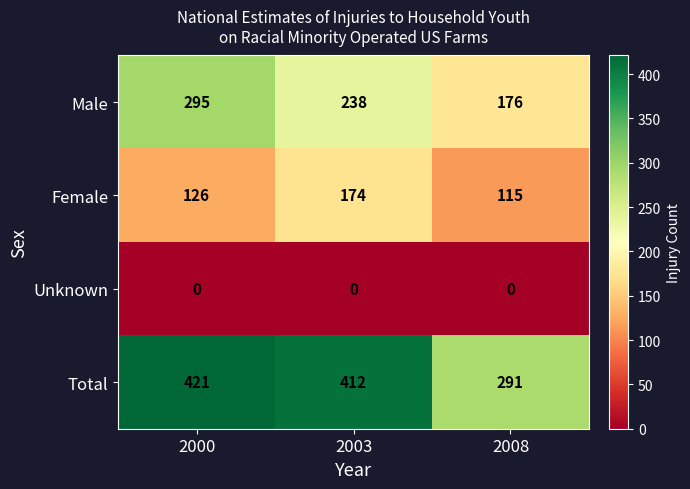

Where is Male nearest to the value 235?

2003